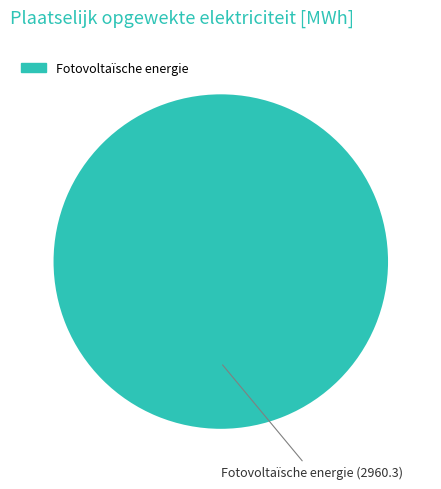

Does any single category account for the majority?

Yes